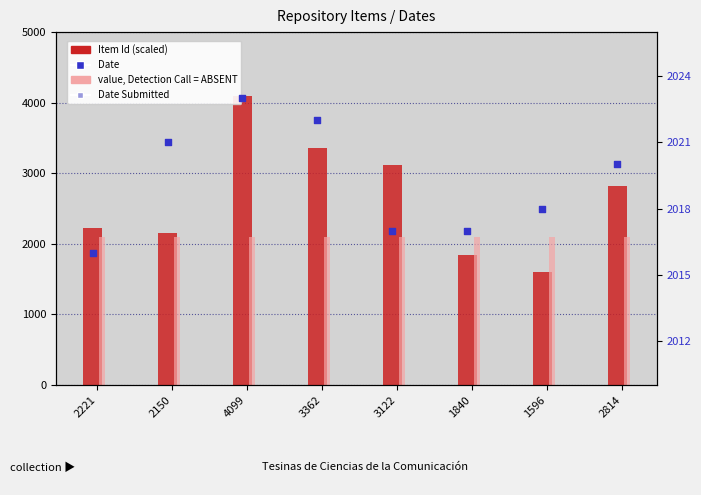

Is the value of value, Detection Call = ABSENT at 4099 greater than the value of rank, Detection Call = ABSENT at 1840?

No